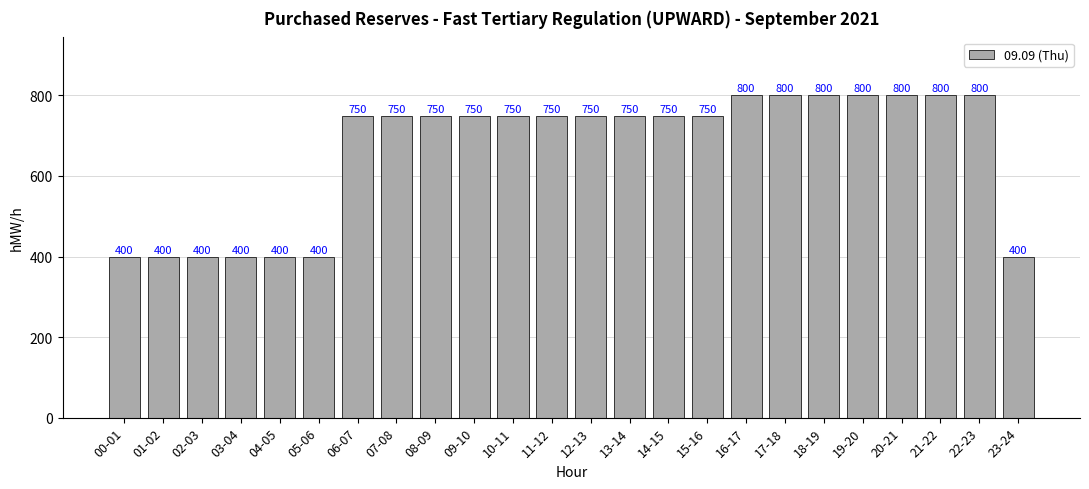

Are the bars grouped side by side (vs. stacked)?

No